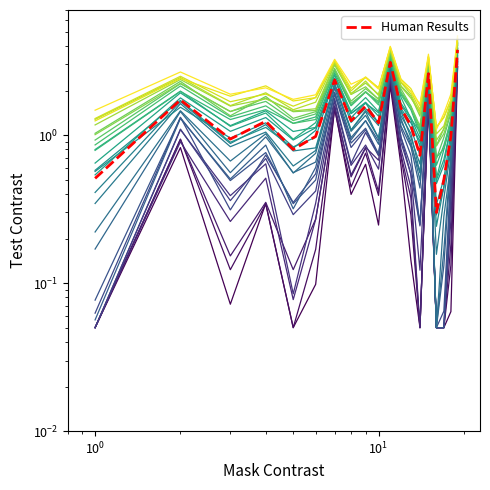

Which label corresponds to the largest value in the chart?

18